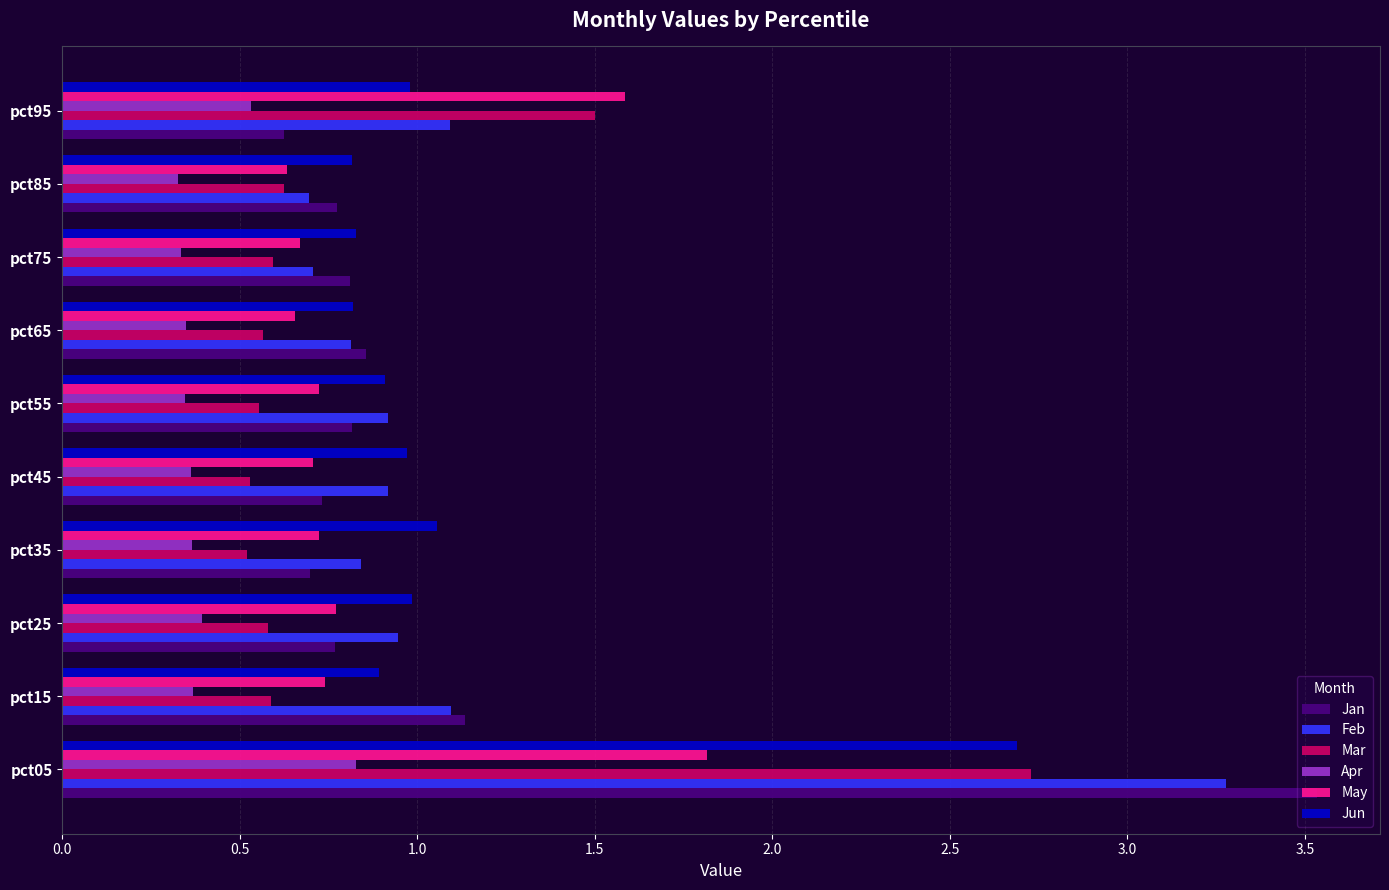

What is the lowest value of the Mar series?

0.5